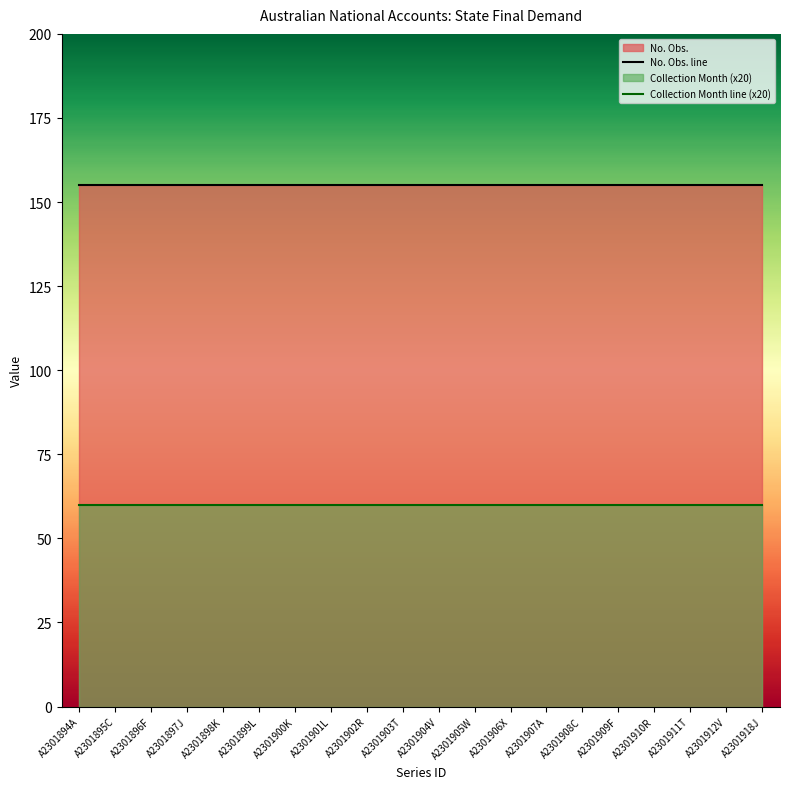

How many lines are shown in the chart?

2